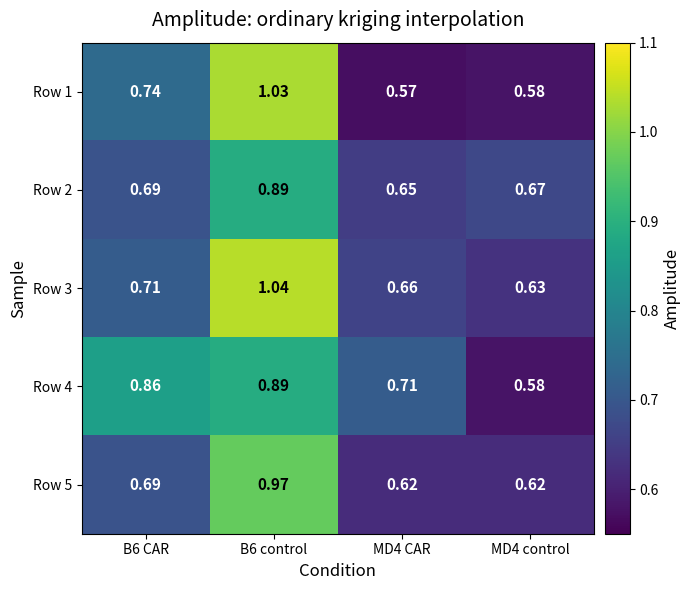

Is the value of Row 5 at MD4 control greater than the value of Row 4 at B6 CAR?

No